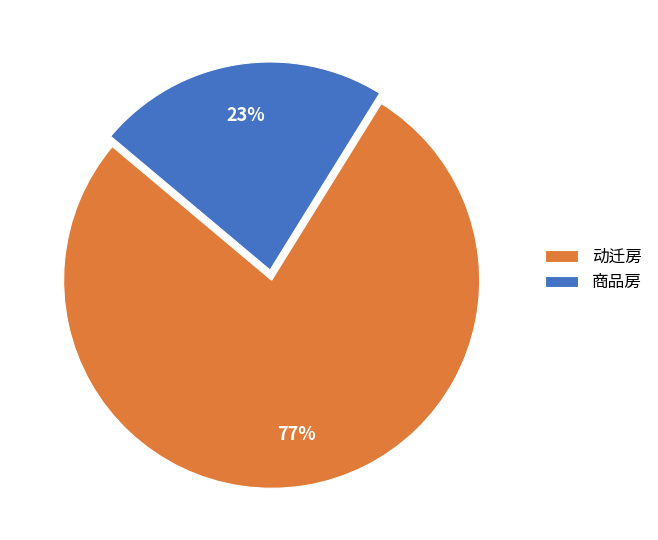

Is 商品房 the majority of the pie?

No